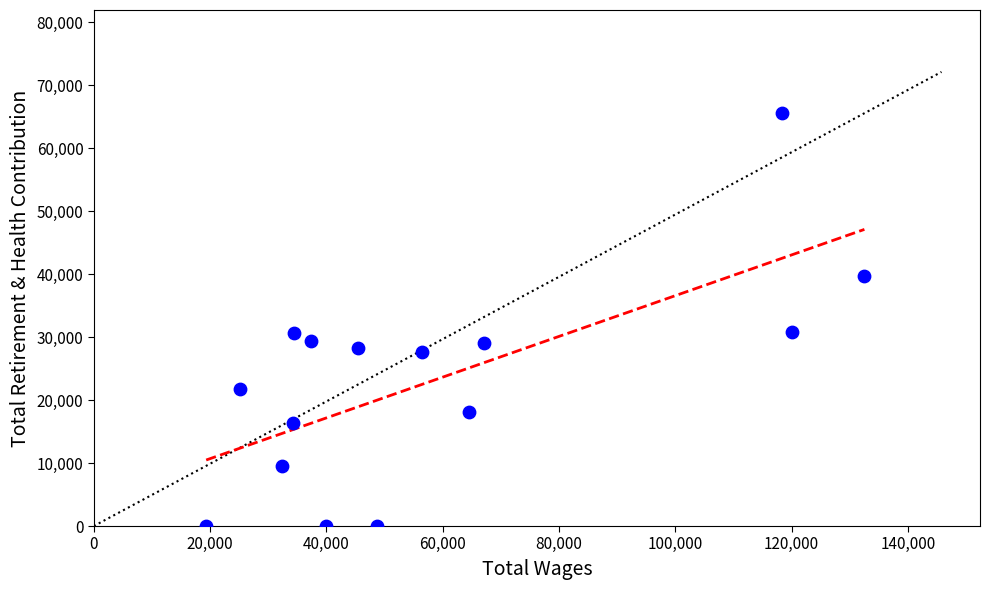

What is the range of Y values (max minus min)?

65587